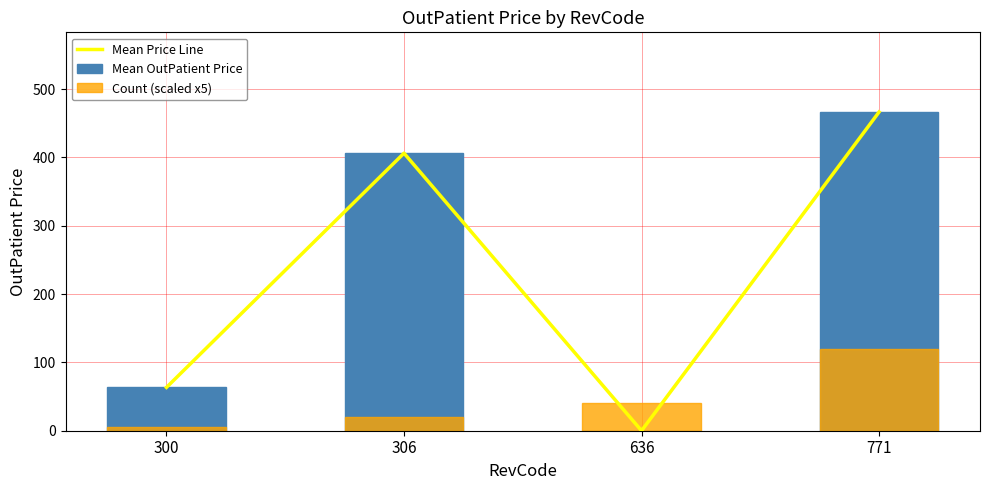

What is the maximum value for Mean OutPatient Price?

466.3